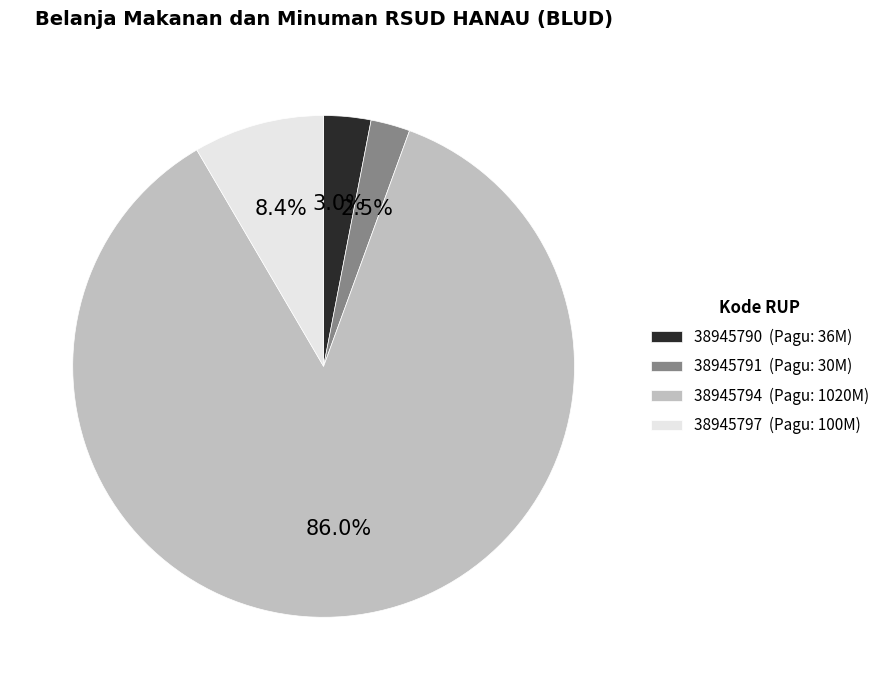

To the nearest percent, what portion does 38945790 represent?

3%